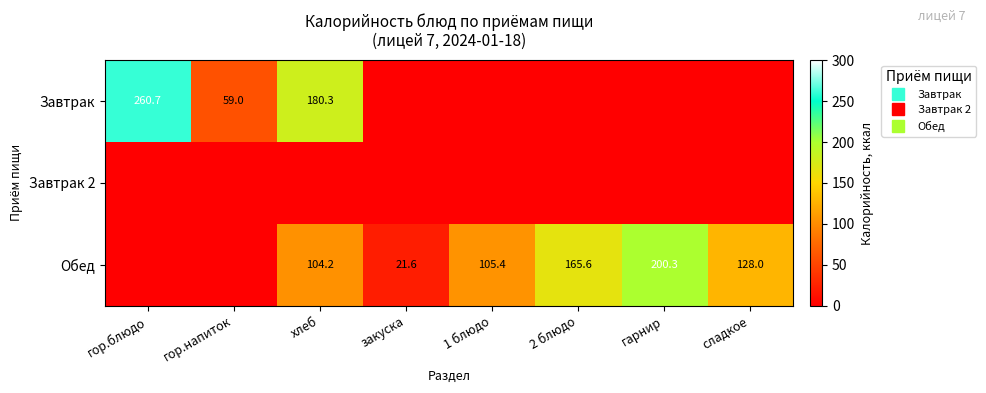

What is the average value of the Завтрак series?

62.5